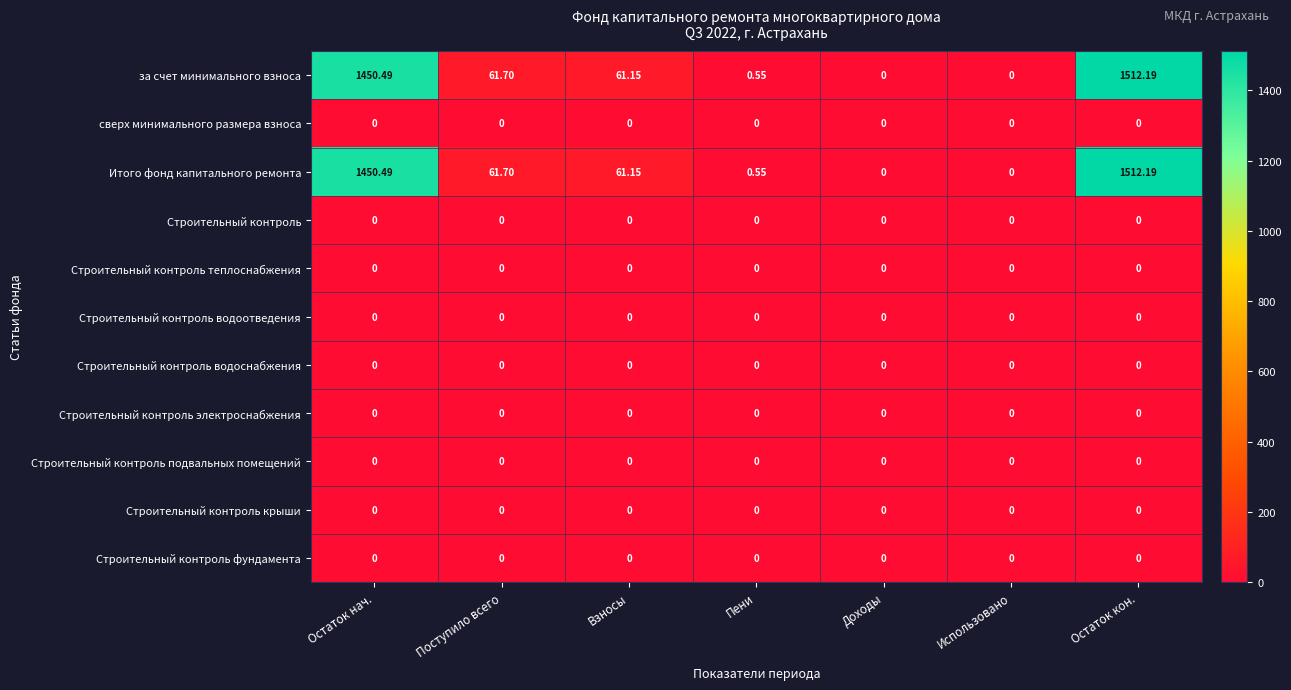

Where is Итого фонд капитального ремонта nearest to the value 756?

Поступило всего